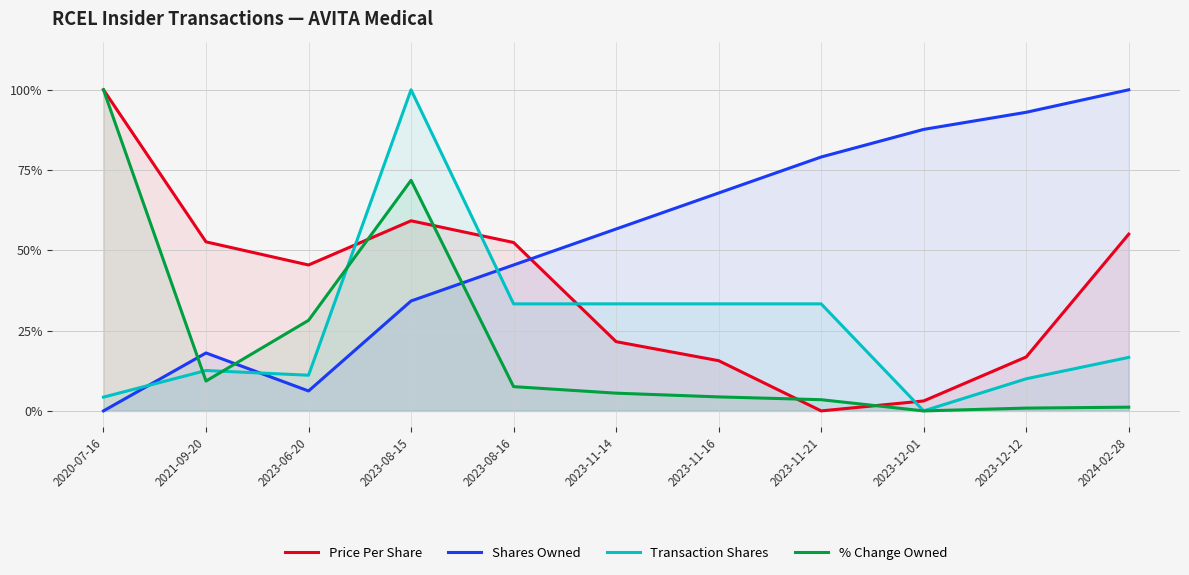

How many times do Transaction Shares and Price Per Share cross each other?

4